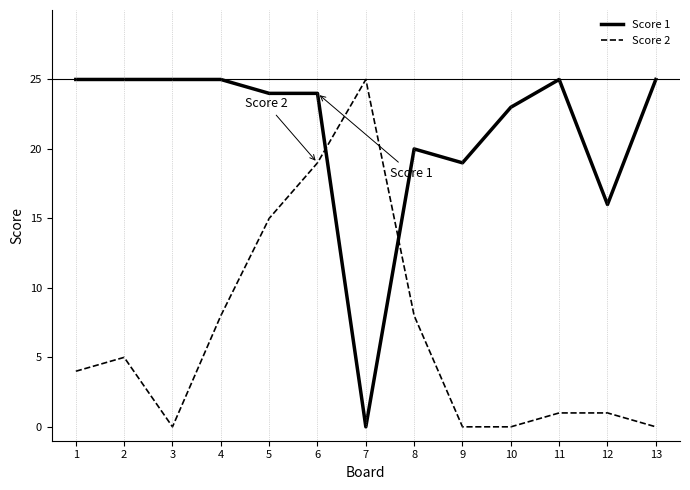

At which category is the sum across all series the highest?

6